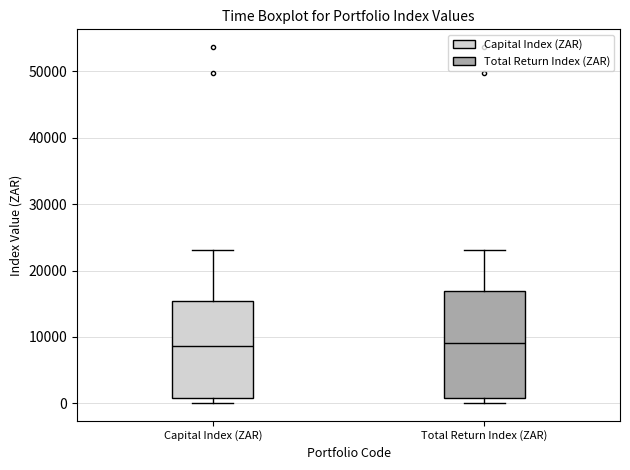

Where does the median line of the box for Capital Index (ZAR) sit on the y-axis? The values are not printed on the chart, so give them approximately, as read against the axis.

9000